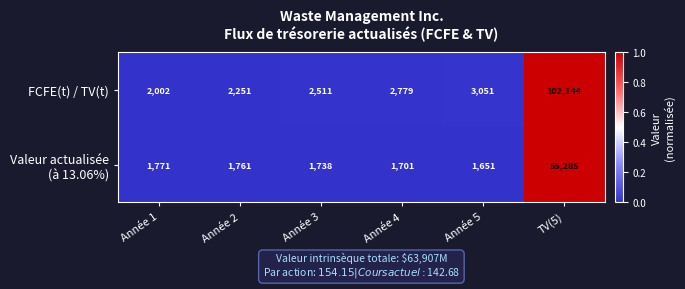

Which series has the largest total across all categories?

FCFE(t) / TV(t)